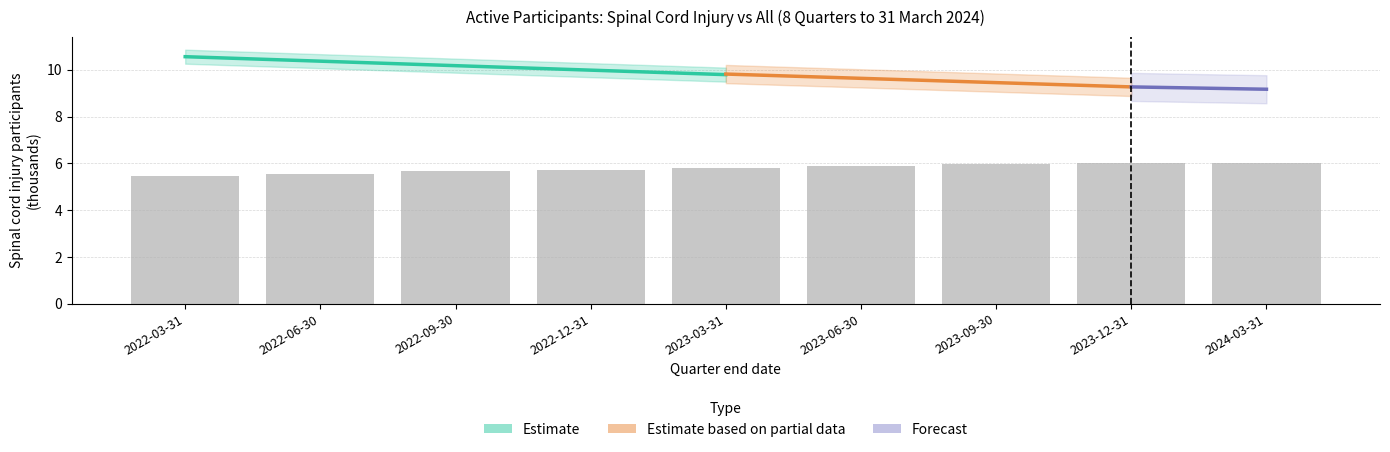

What is the change in value from 2022-03-31 to 2023-06-30?

+0.4